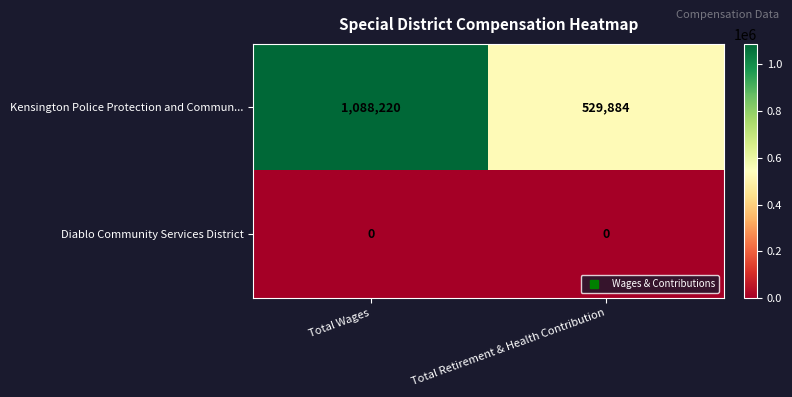

Reading left to right, what are all the values shown in this chart?

Kensington Police Protection and Commun...: Total Wages=1088220	Total Retirement & Health Contribution=529884
Diablo Community Services District: Total Wages=0	Total Retirement & Health Contribution=0